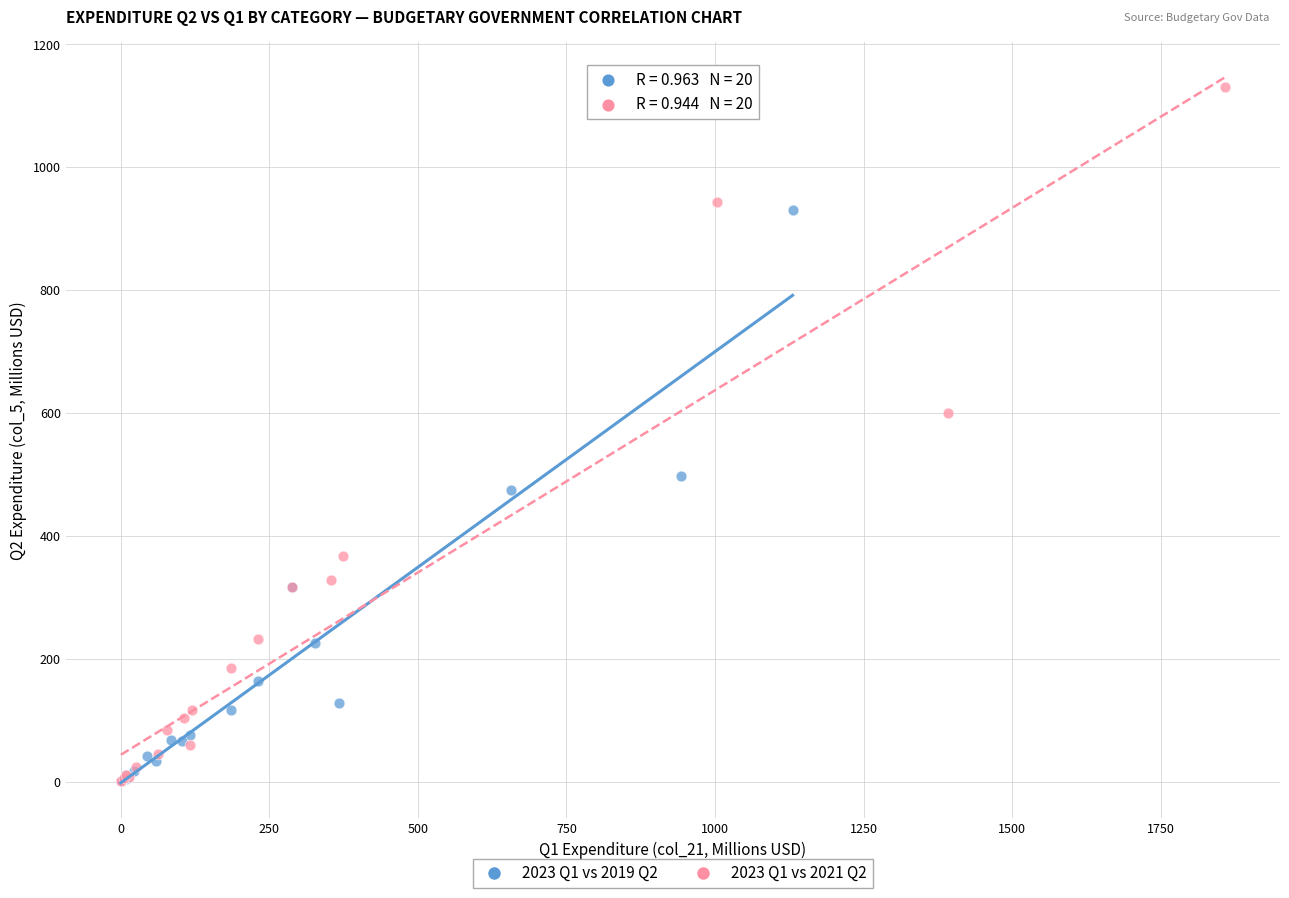

What are all the series names shown in the legend?

2023 Q1 vs 2019 Q2, 2023 Q1 vs 2021 Q2